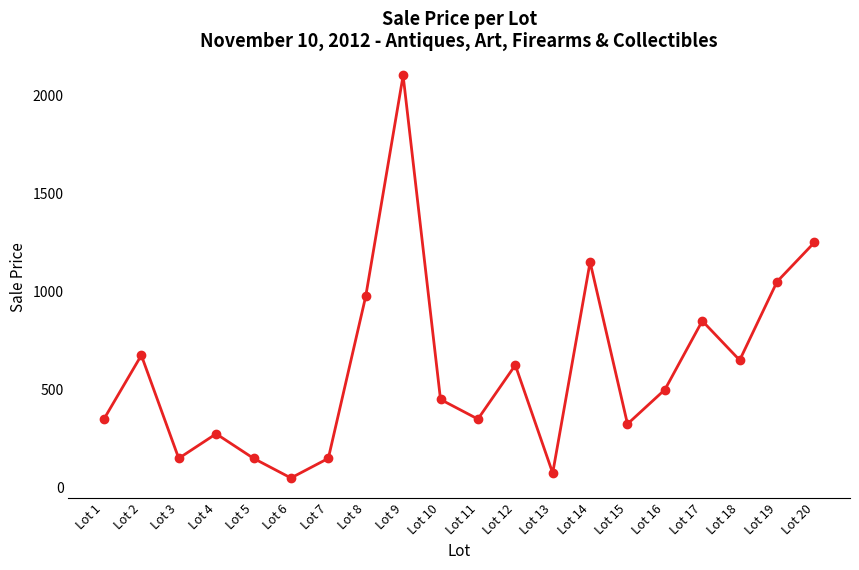

Is it true that the value at Lot 12 is 625?

True